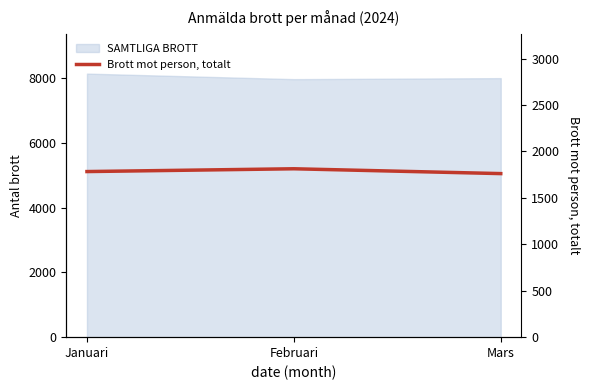

The value at Februari is 1813. True or false?

True